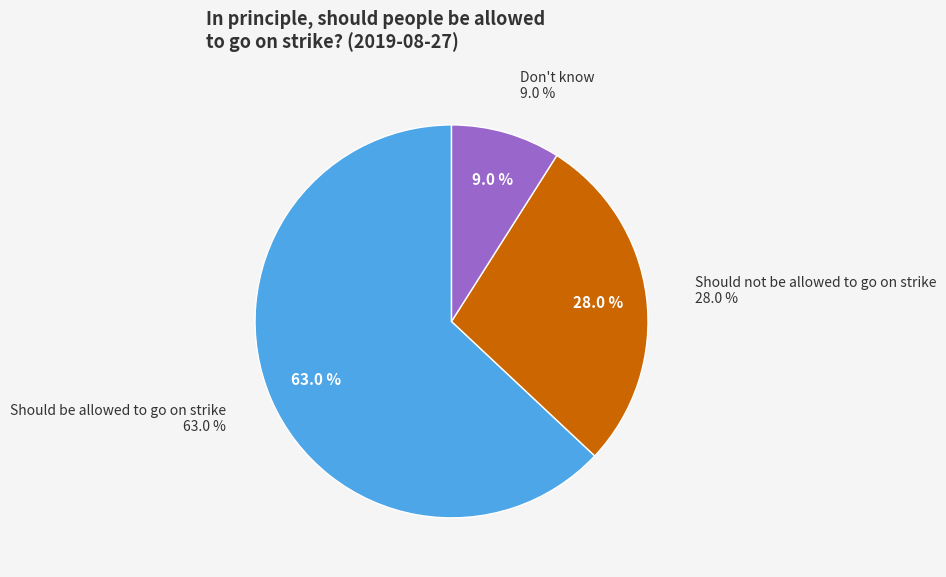

What is the largest slice in the pie chart?

Should be allowed to go on strike